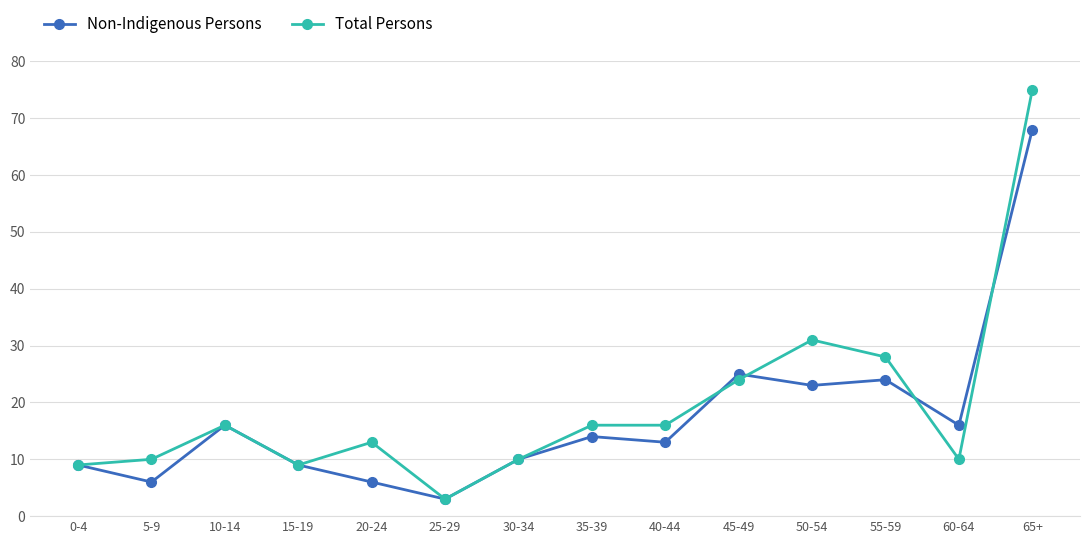

What is the label of the 4th point from the right?

50-54